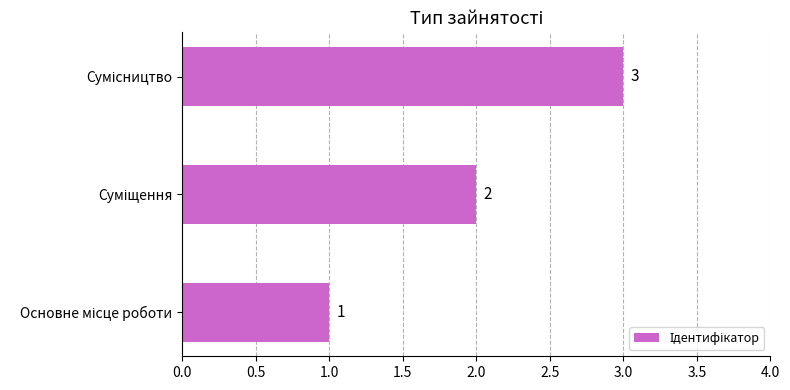

What is the greatest value displayed?

3